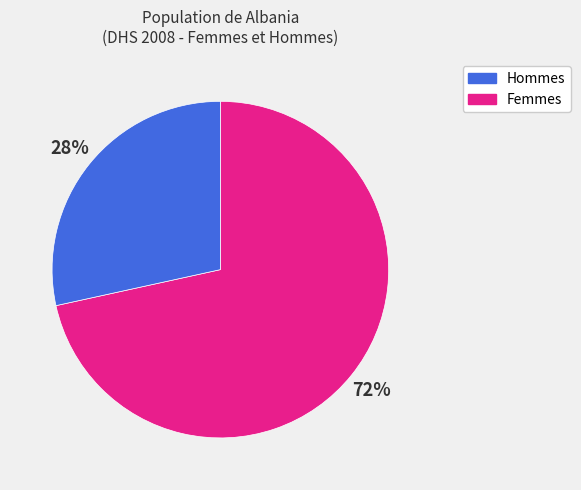

Is there any slice that represents more than half of the pie?

Yes